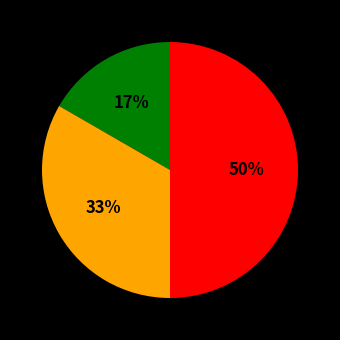

To the nearest percent, what is the difference between the largest and smallest slice percentages?

33%